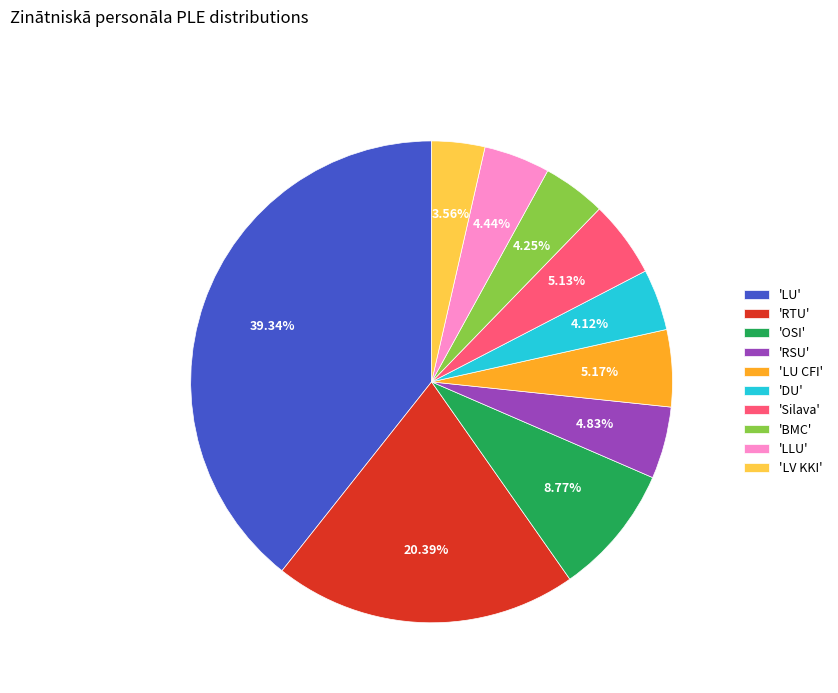

Which slice is the largest?

'LU'